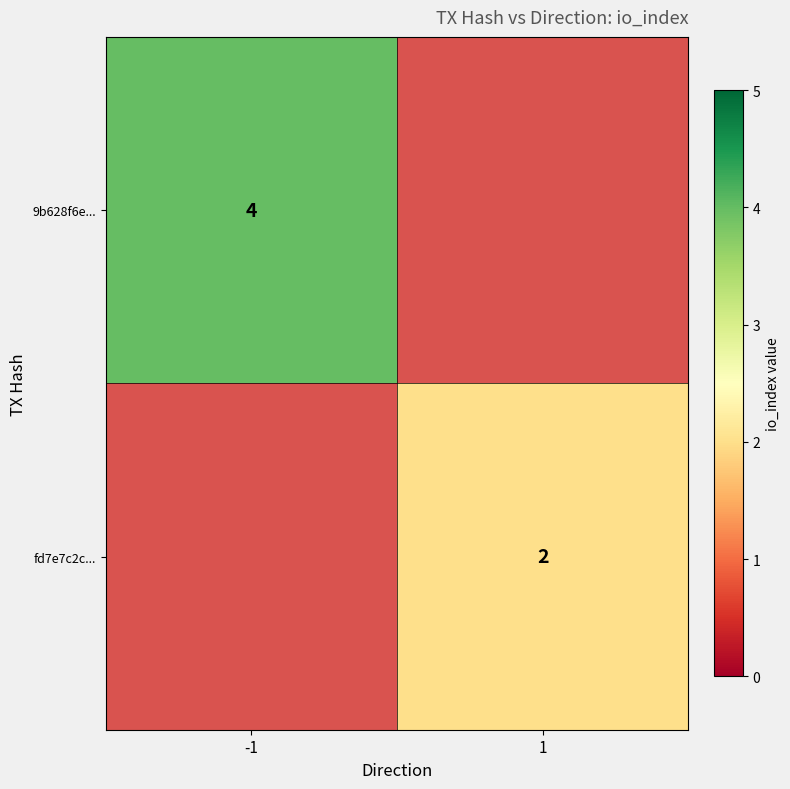

At how many categories does at least one series exceed 2?

1